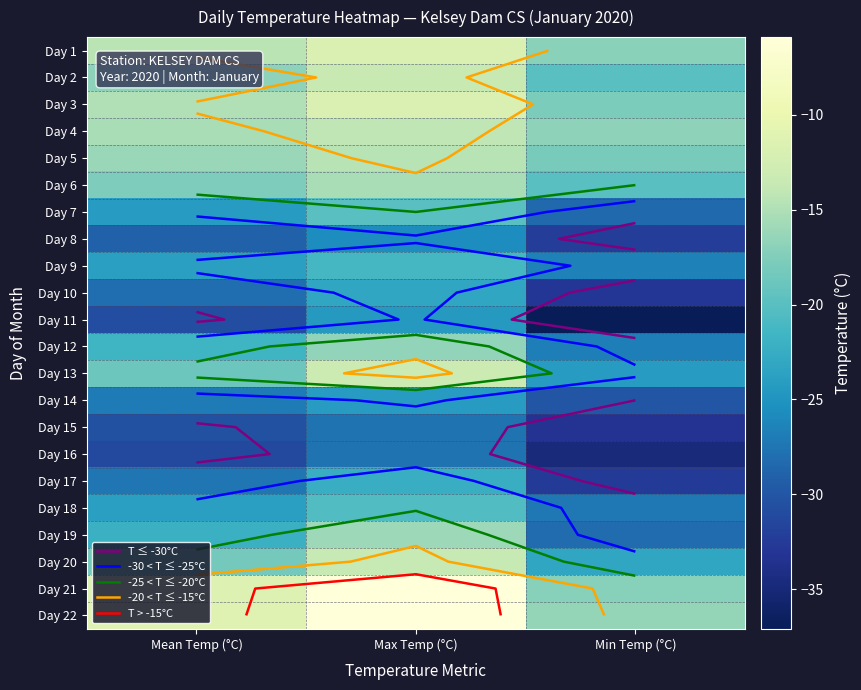

At which label does Day 10 reach its peak?

Max Temp (°C)